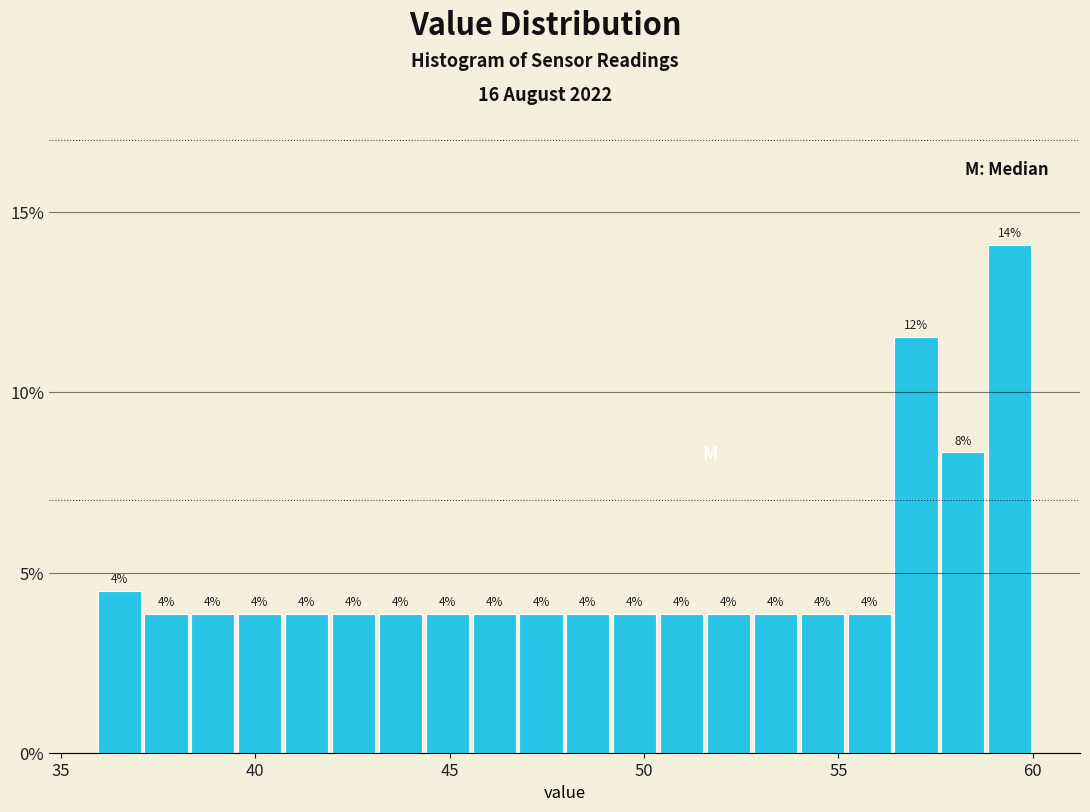

Read against the x-axis, roughly where is the centre of the tallest bar?

59.5